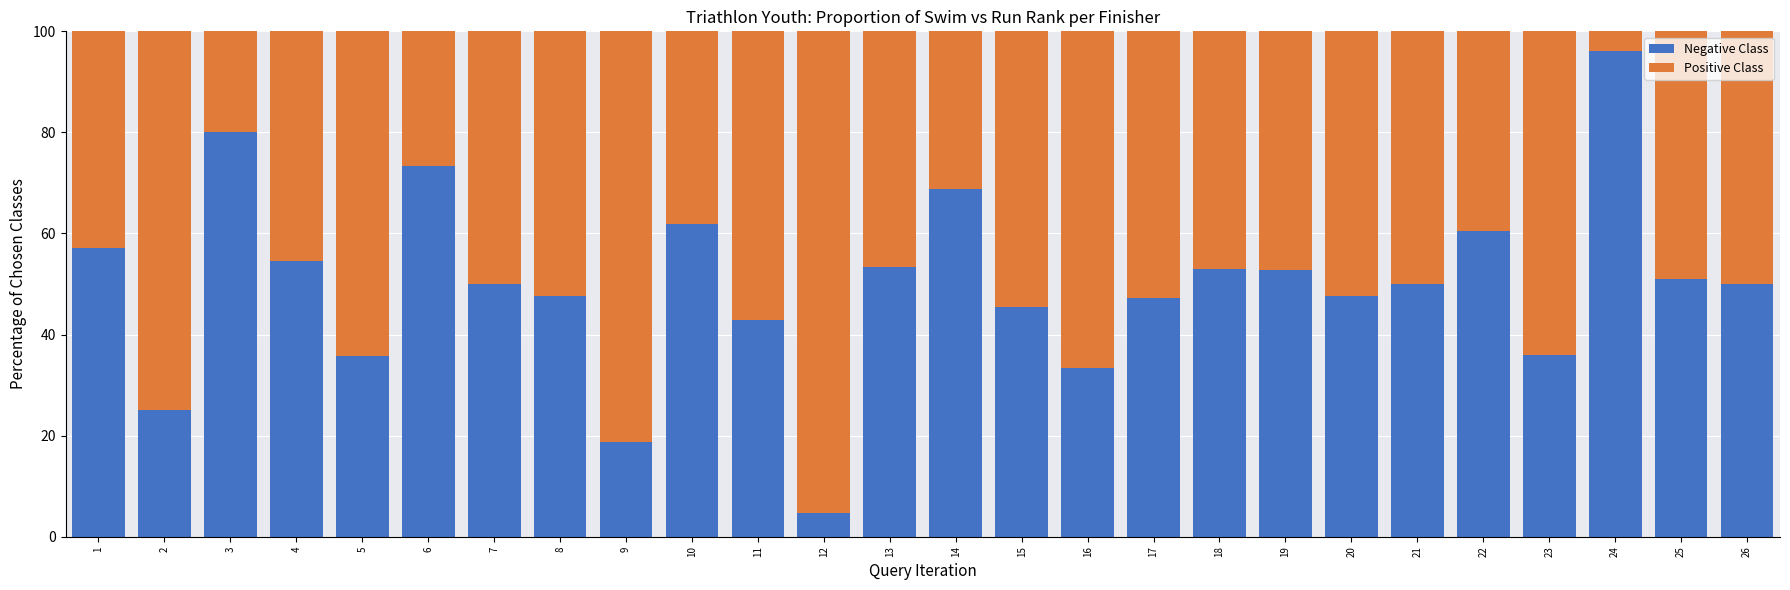

What is the total value across all series at 20?

100.0